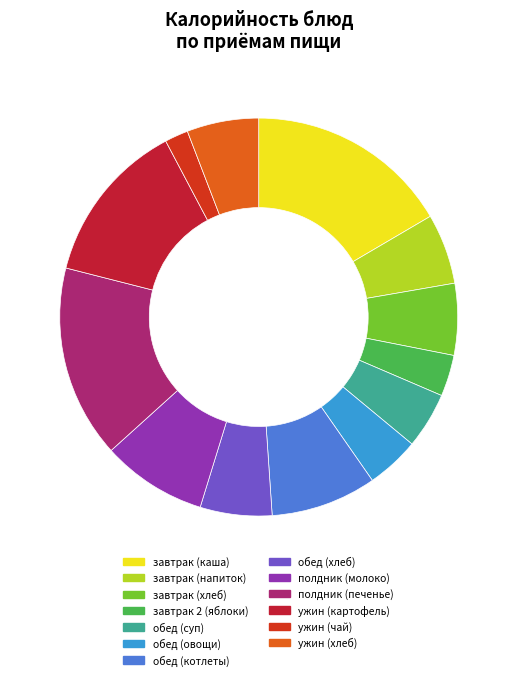

Is обед (хлеб) the majority of the pie?

No